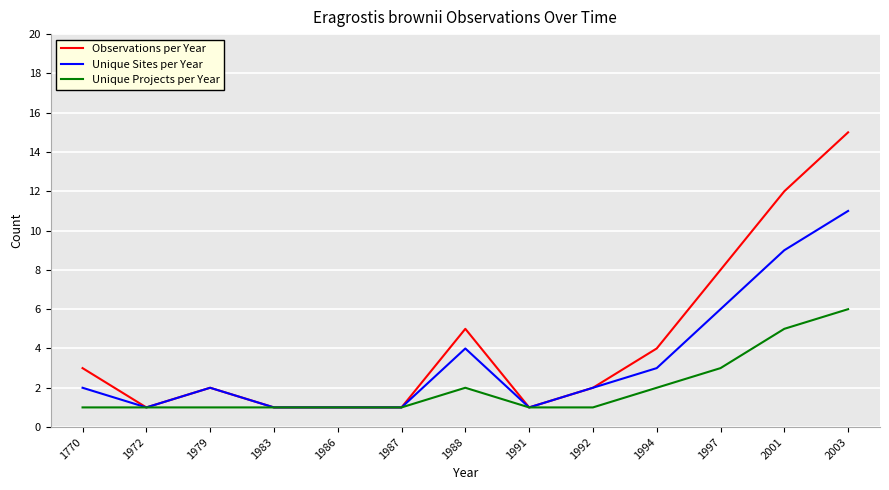

Between 1979 and 2003, which series saw the biggest shift?

Observations per Year